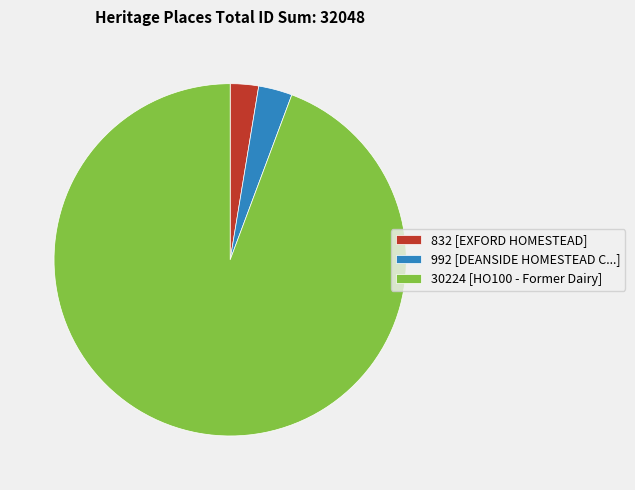

True or false: 992 [DEANSIDE HOMESTEAD C...] accounts for 13% of the total.

False